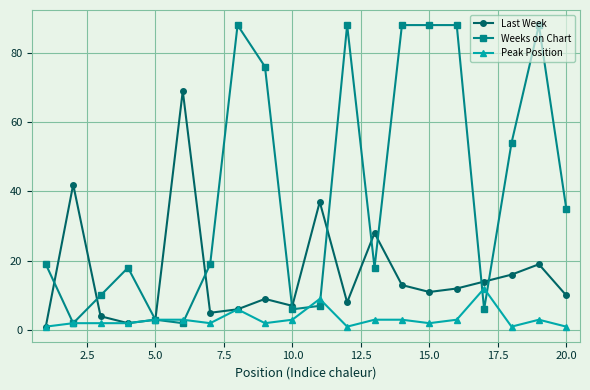

What is the lowest value of the Peak Position series?

1